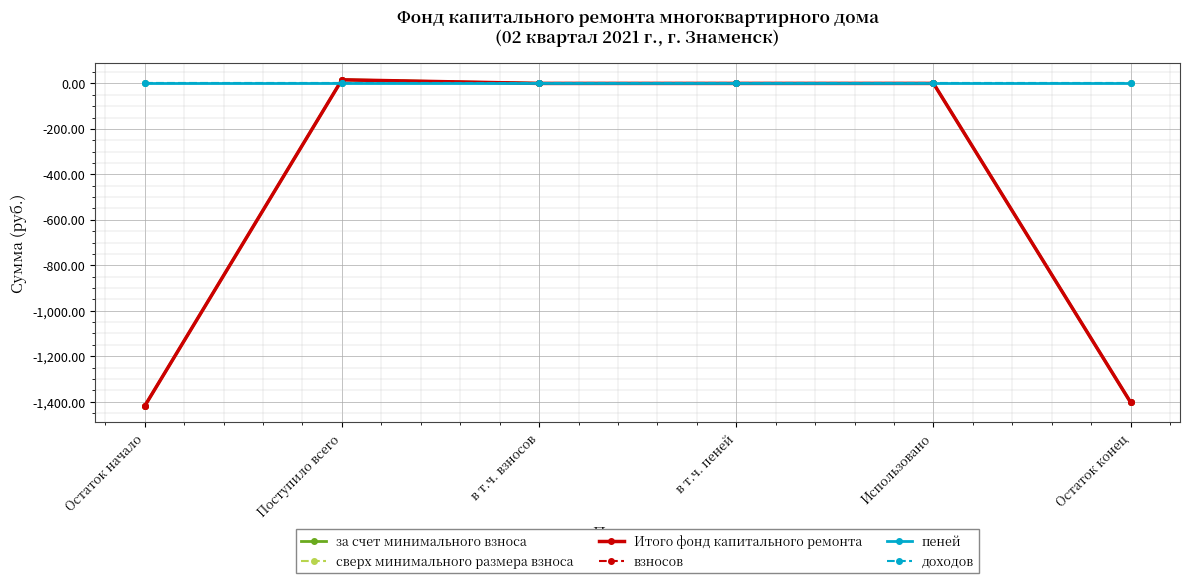

How many times do сверх минимального размера взноса and за счет минимального взноса cross each other?

1